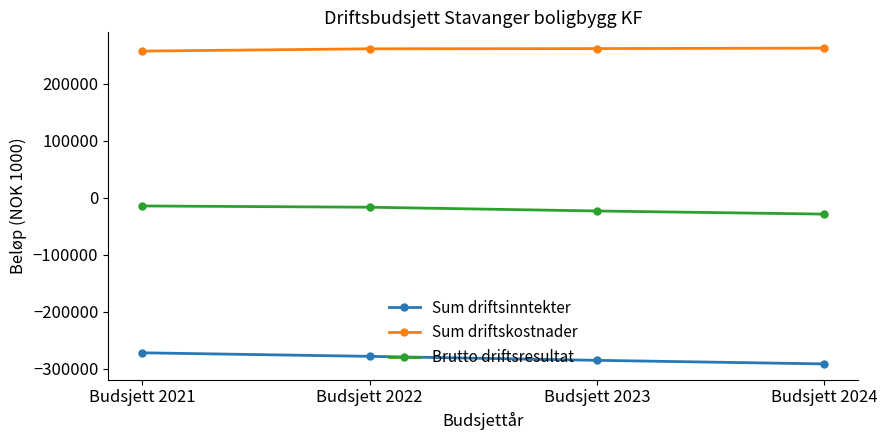

What value does the Brutto driftsresultat series have at Budsjett 2023, to the nearest 10?

-22900